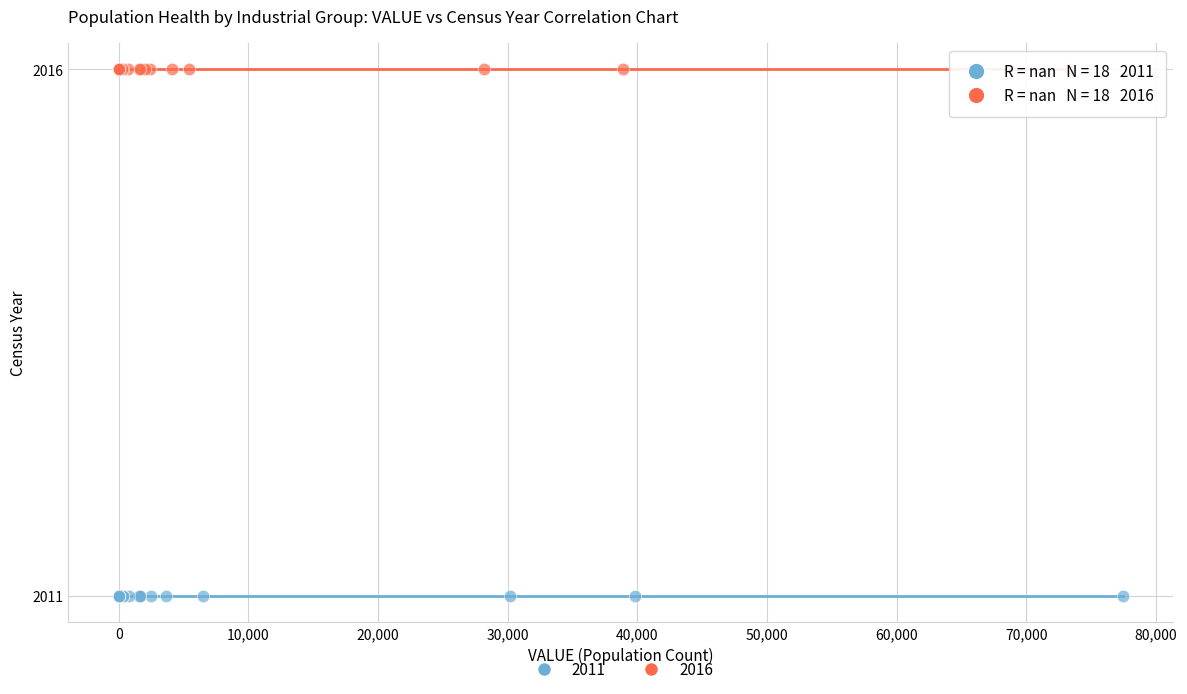

Which series contains the highest Y value?

2016